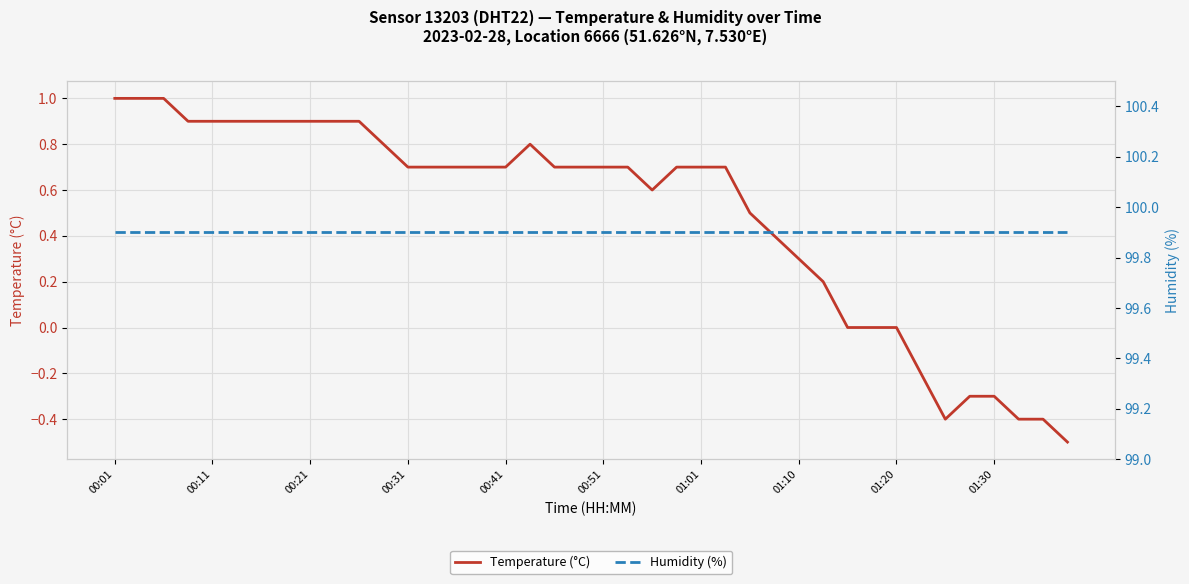

What is the lowest value of the Temperature (°C) series?

-0.5